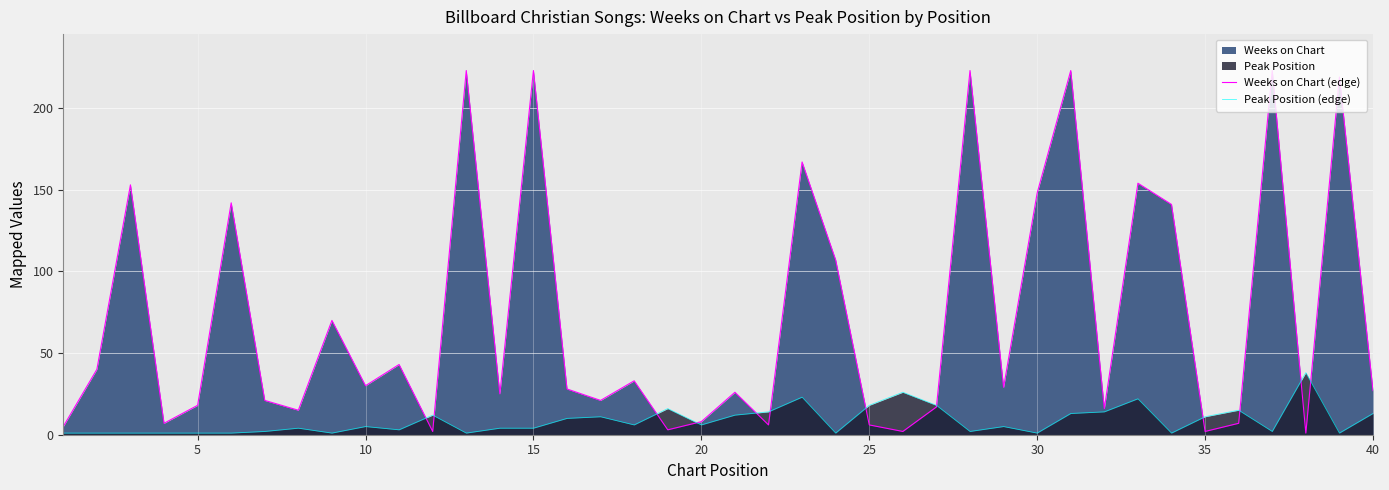

Which series has the largest total across all categories?

Weeks on Chart (edge)